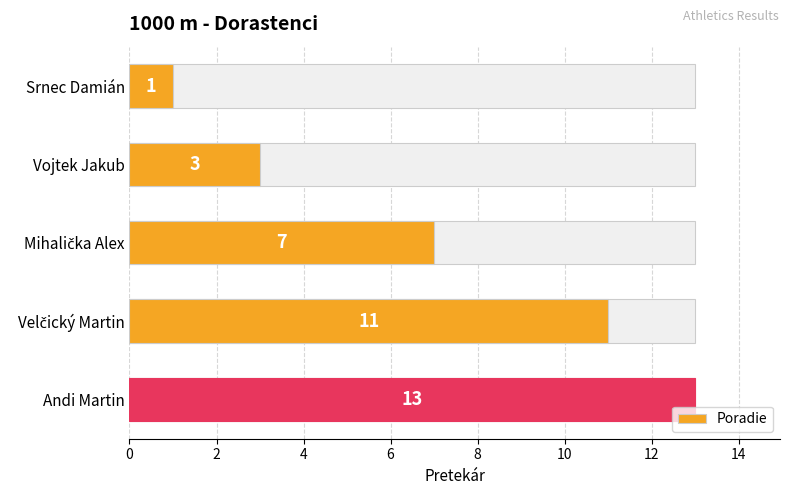

What is the minimum value shown in the chart?

1